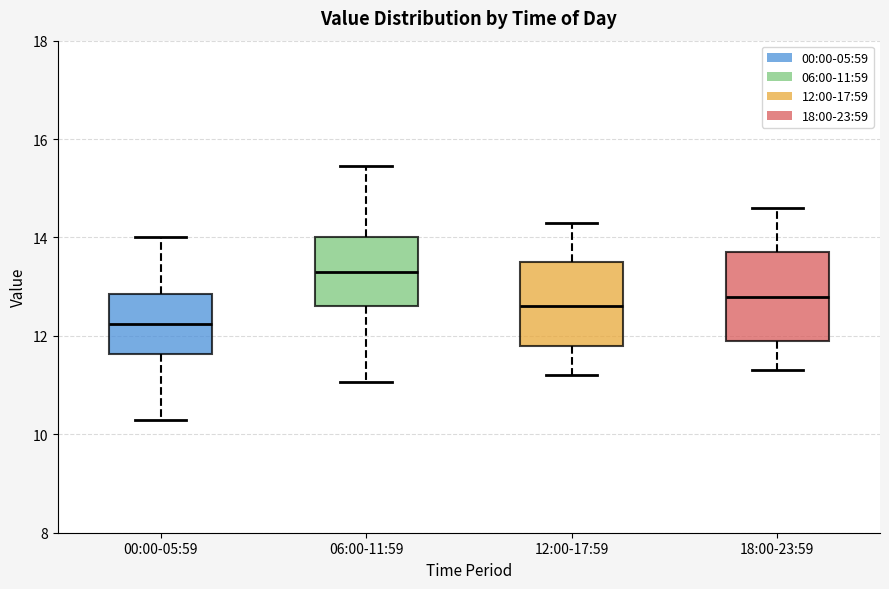

Reading left to right, read every box against the y-axis: the position of its median line, the range the box covers, and the ends of its whiskers. The values are not printed on the chart, so give them approximately, as read against the axis.

00:00-05:59: median 12.2, box 11.6 to 12.8, whiskers 10.4 to 14.0
06:00-11:59: median 13.4, box 12.6 to 14.0, whiskers 11.0 to 15.4
12:00-17:59: median 12.6, box 11.8 to 13.6, whiskers 11.2 to 14.4
18:00-23:59: median 12.8, box 12.0 to 13.8, whiskers 11.4 to 14.6